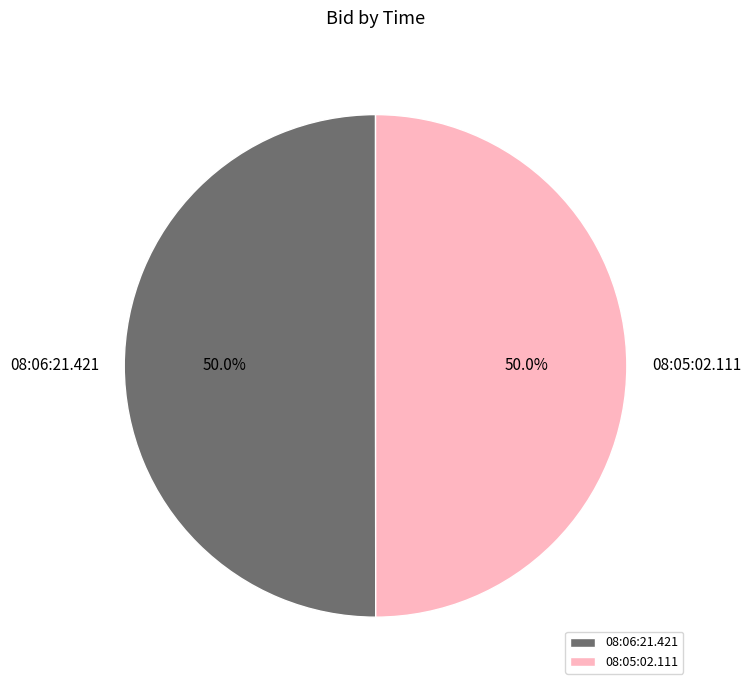

What is the total percentage of 08:05:02.111 and 08:06:21.421?

100.0%